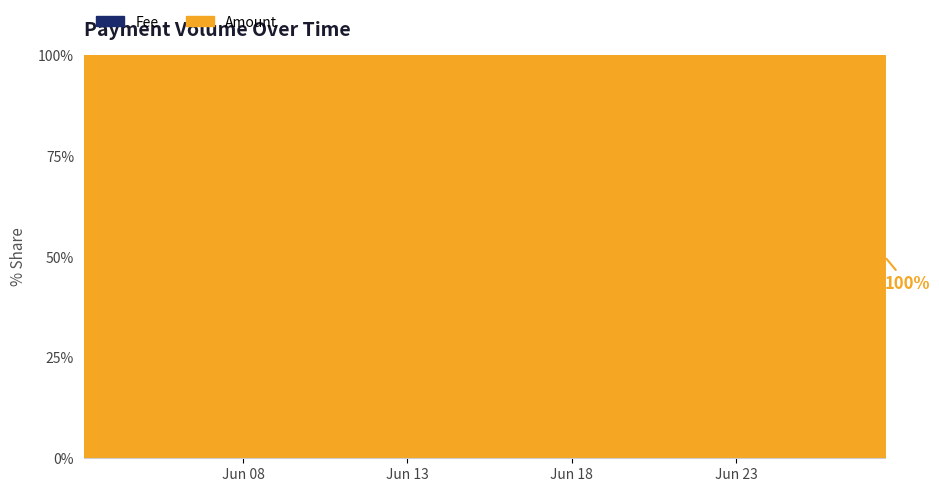

What value does the Fee series have at 2017-06-27 12:23:17?

1